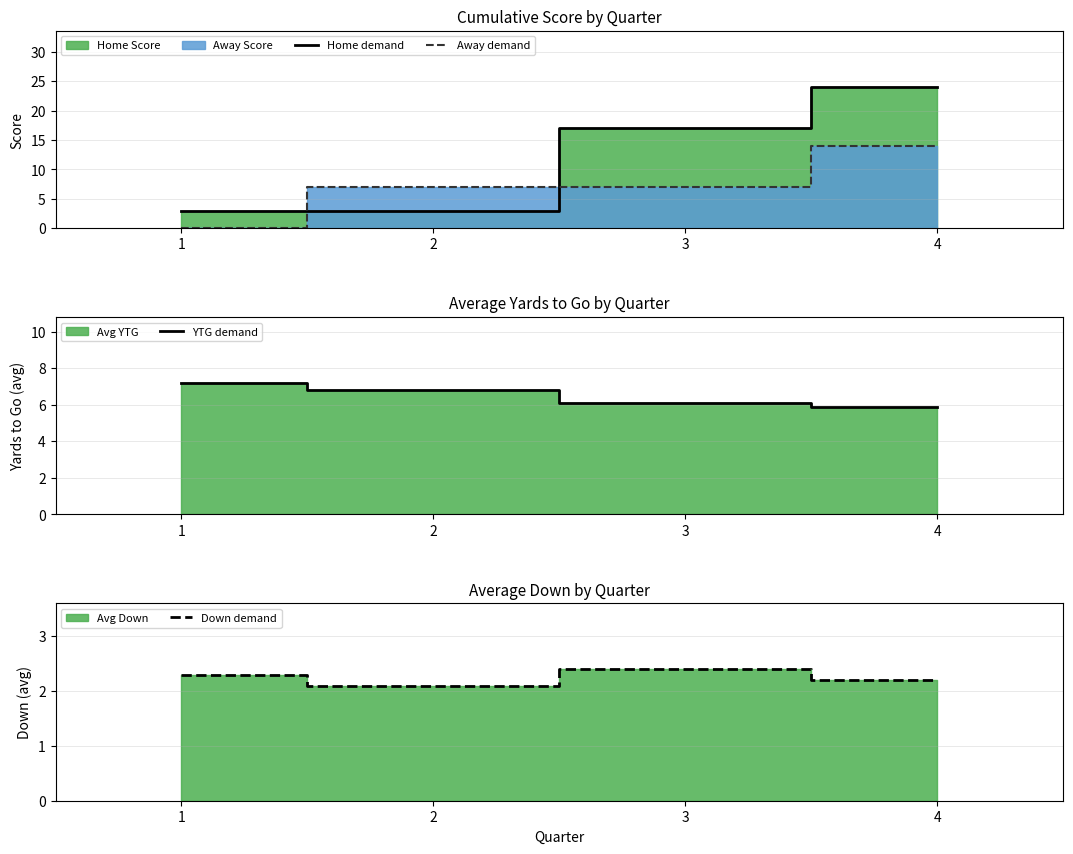

Which series changed the most between 1 and 4?

Home demand